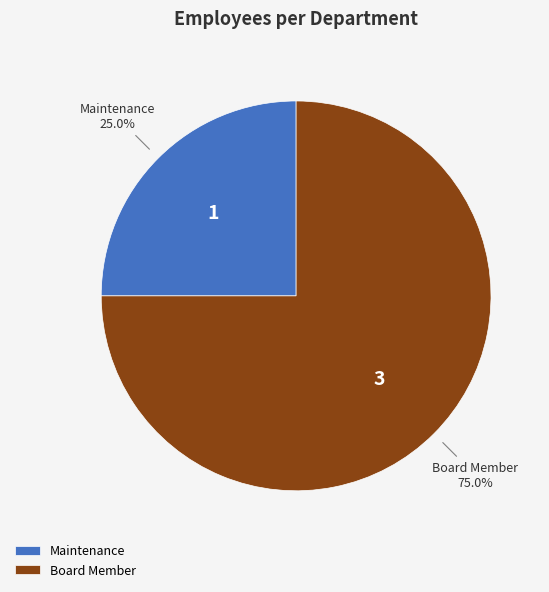

To the nearest percent, what is the average slice percentage?

50%